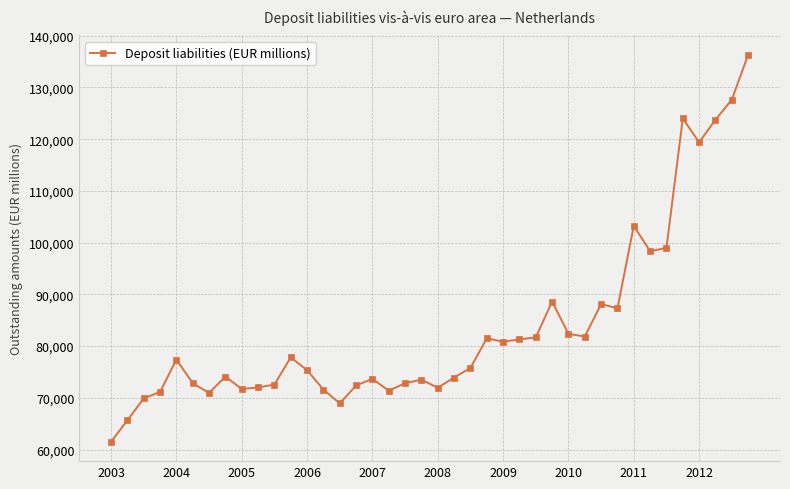

What is the smallest value displayed?

61504